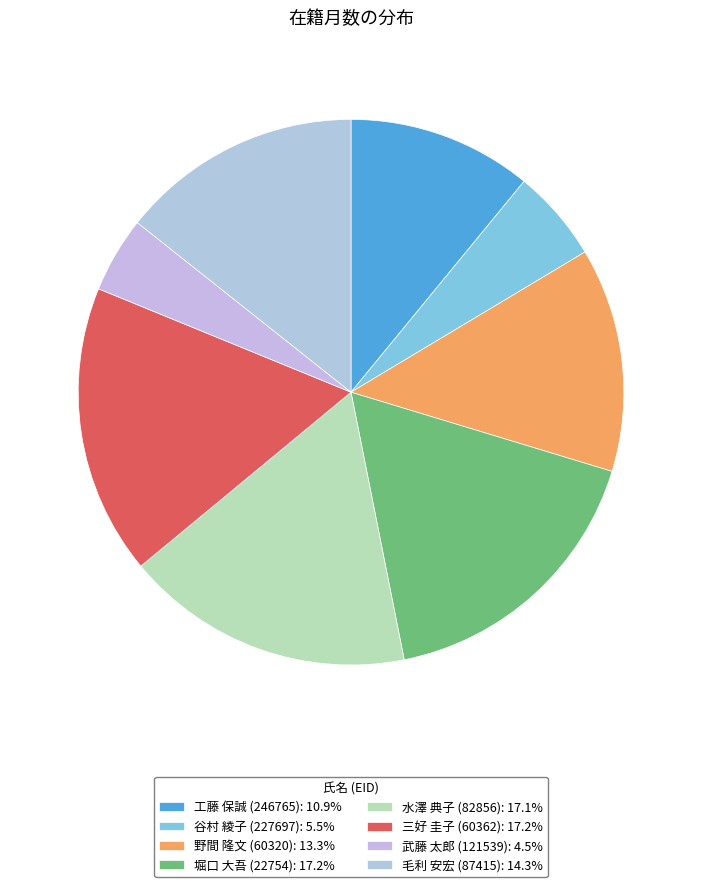

To the nearest percent, what portion does 三好 圭子 (60362) represent?

17%